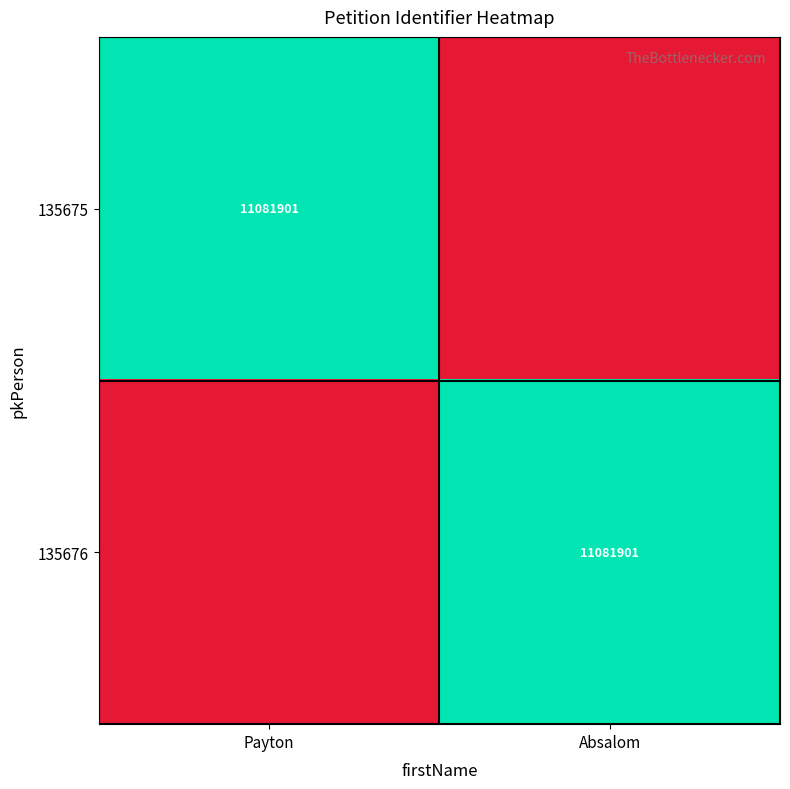

True or false: 135676 has a value of 18248372 at Absalom.

False